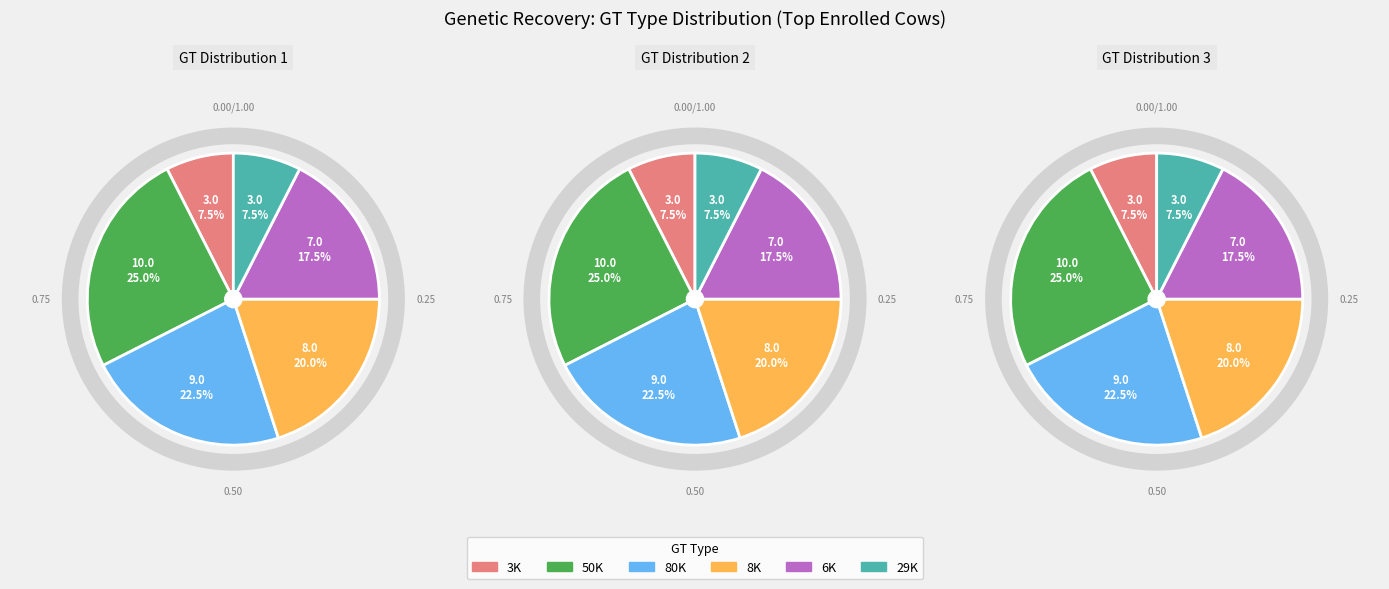

What is the smallest slice in the pie chart?

3K